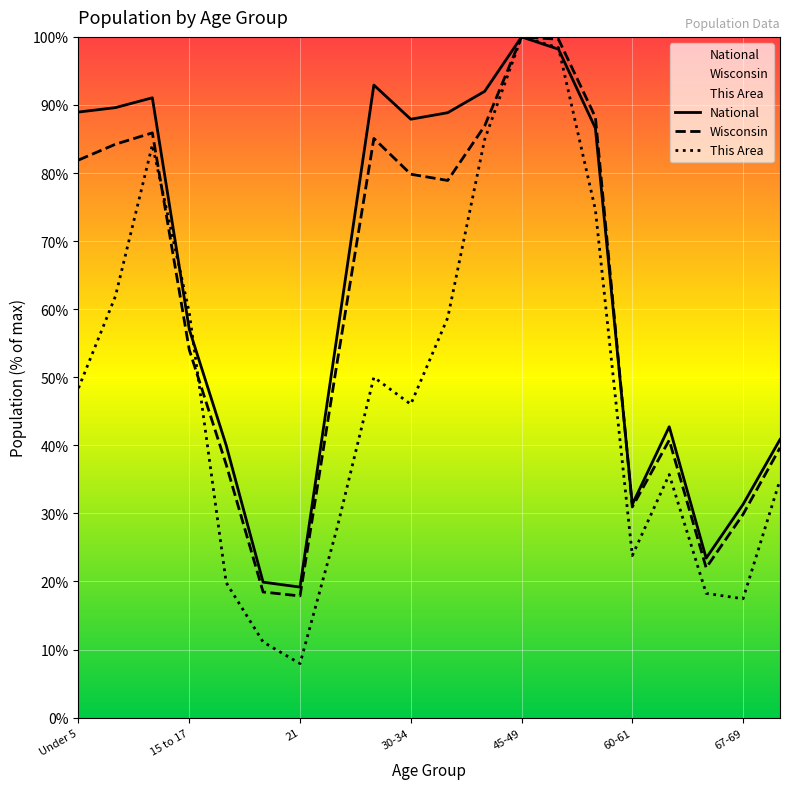

What is the minimum value for National?

19.2